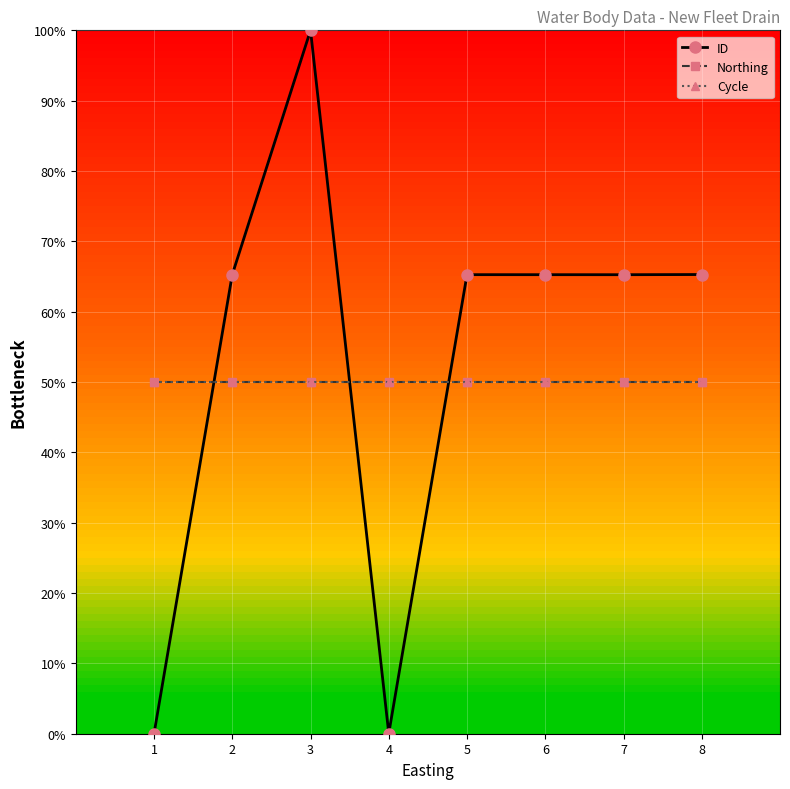

True or false: Northing has more than 0 points higher than both neighbors.

False